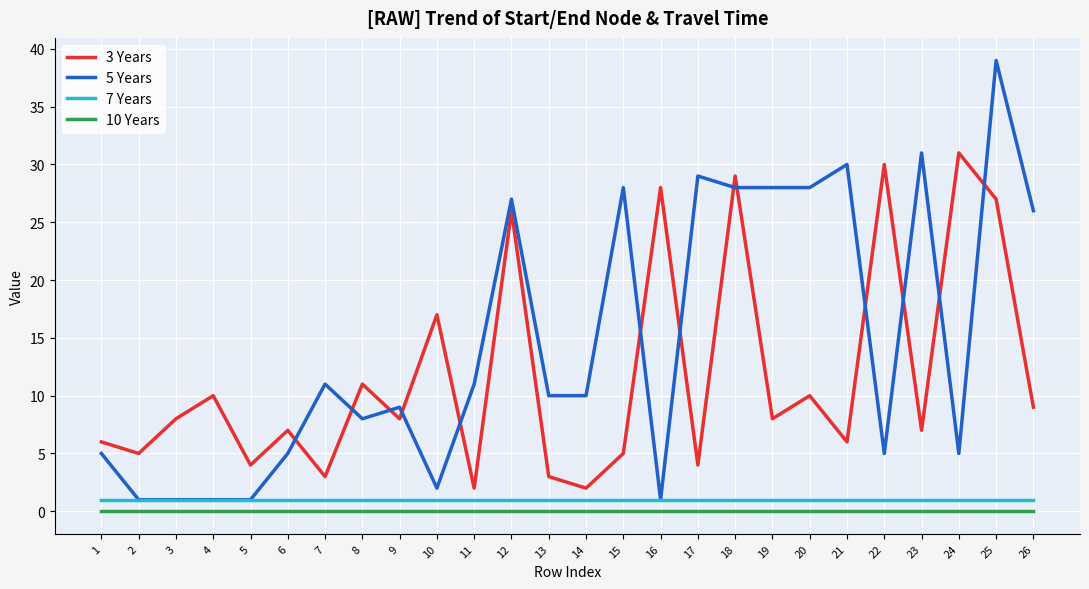

Is the value of 7 Years at 2 greater than the value of 3 Years at 19?

No